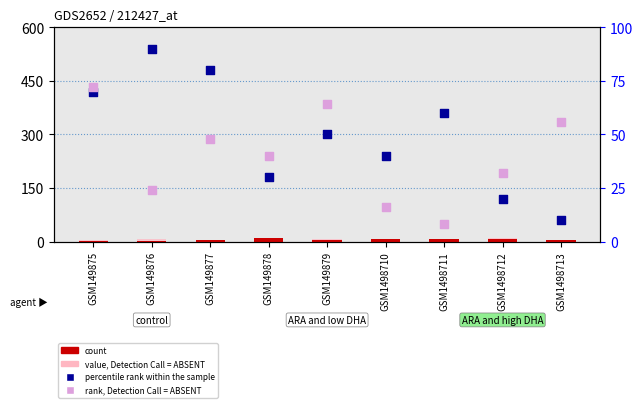

Which series contains the highest Y value?

percentile rank within the sample